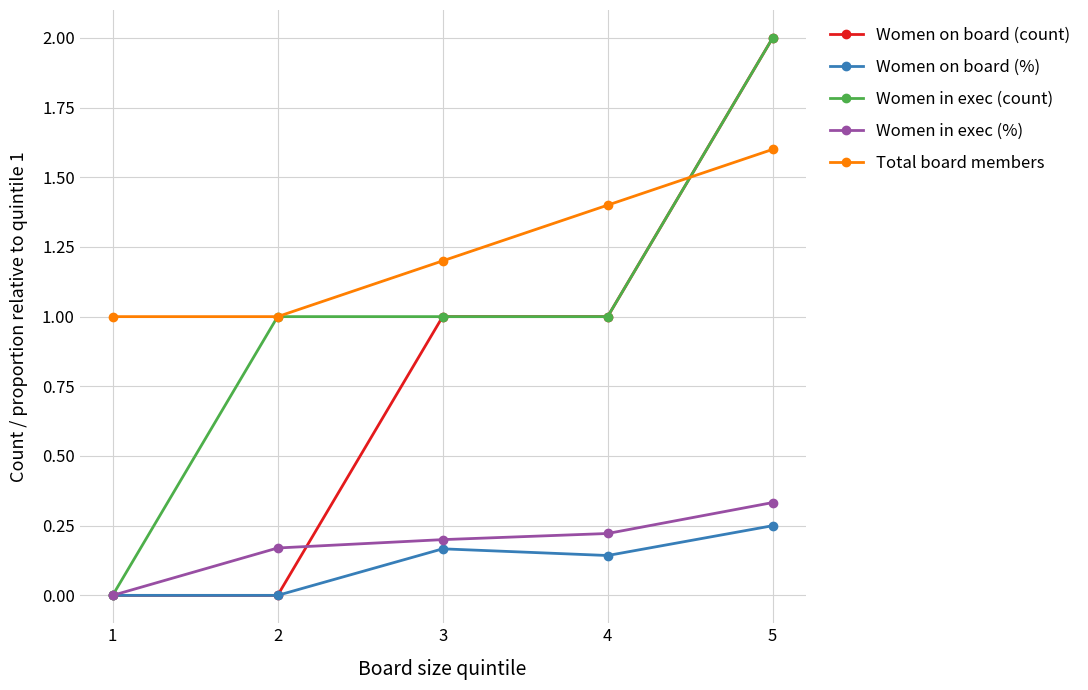

How many lines are shown in the chart?

5